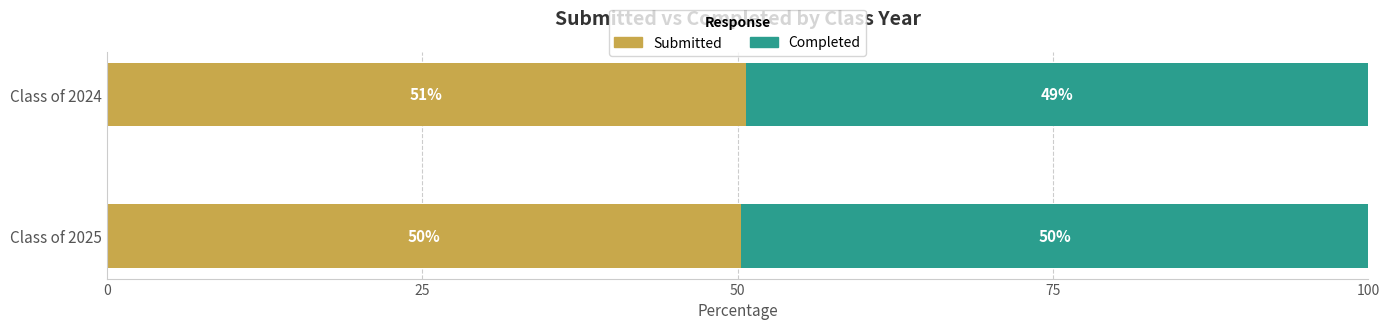

The value of Submitted at Class of 2024 is 13.7. True or false?

False